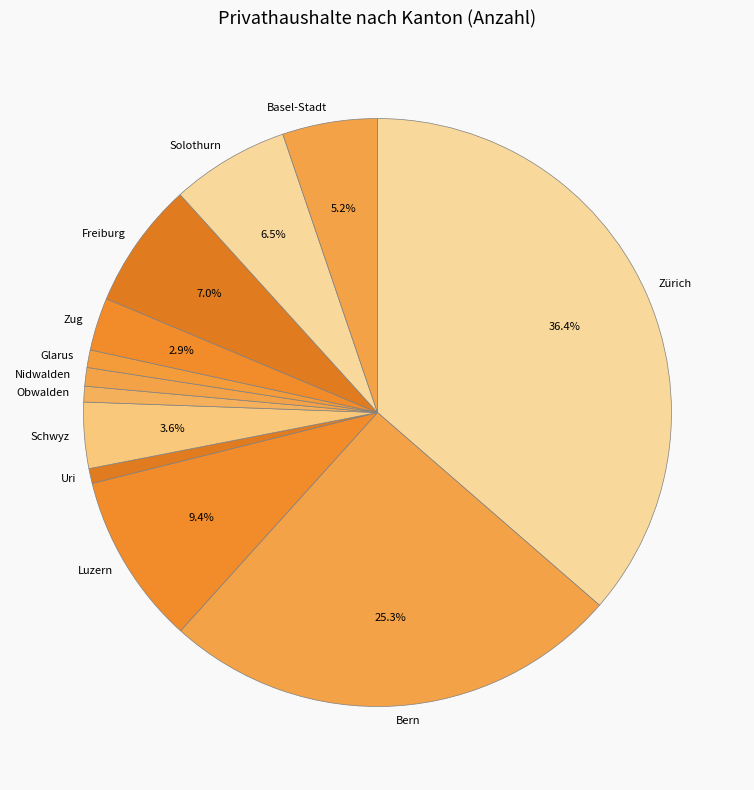

The Glarus slice represents 1% of the pie. True or false?

True